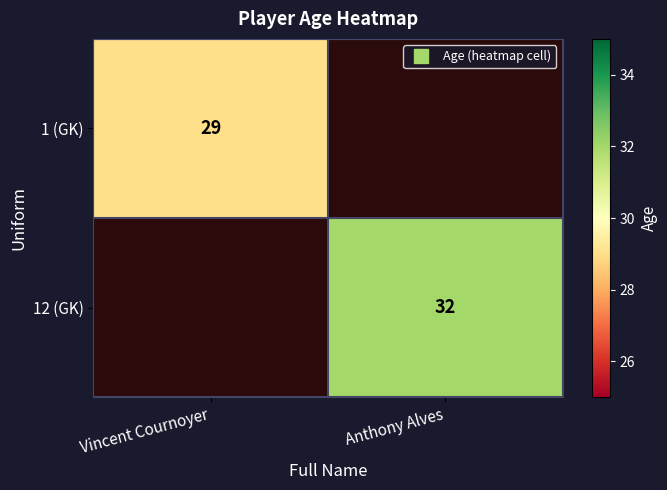

At Anthony Alves, list the series in order from largest to smallest.

12 (GK), 1 (GK)